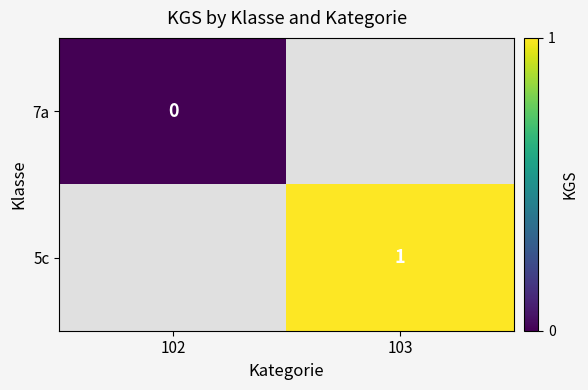

The value of 5c at 103 is 1. True or false?

True